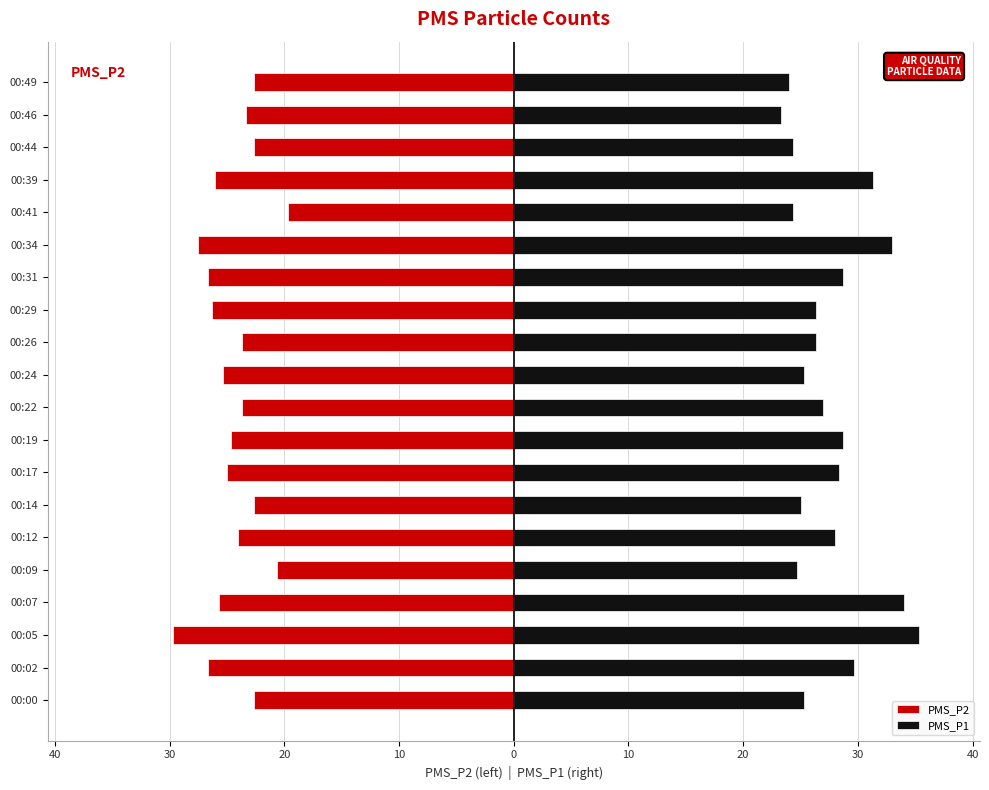

The value of PMS_P2 at 00:00 is -22.7. True or false?

True